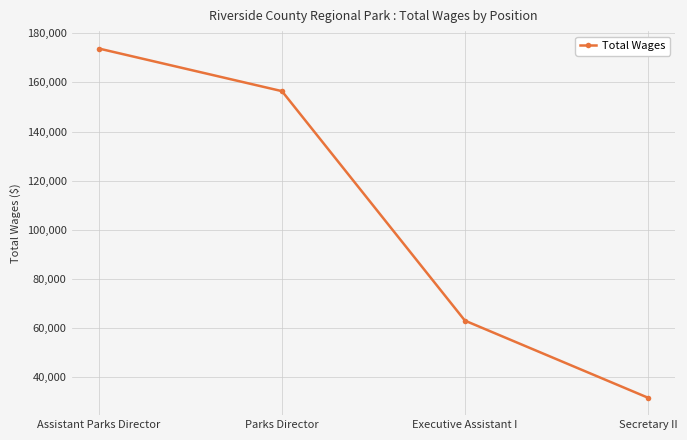

What is the smallest value displayed?

31581.4